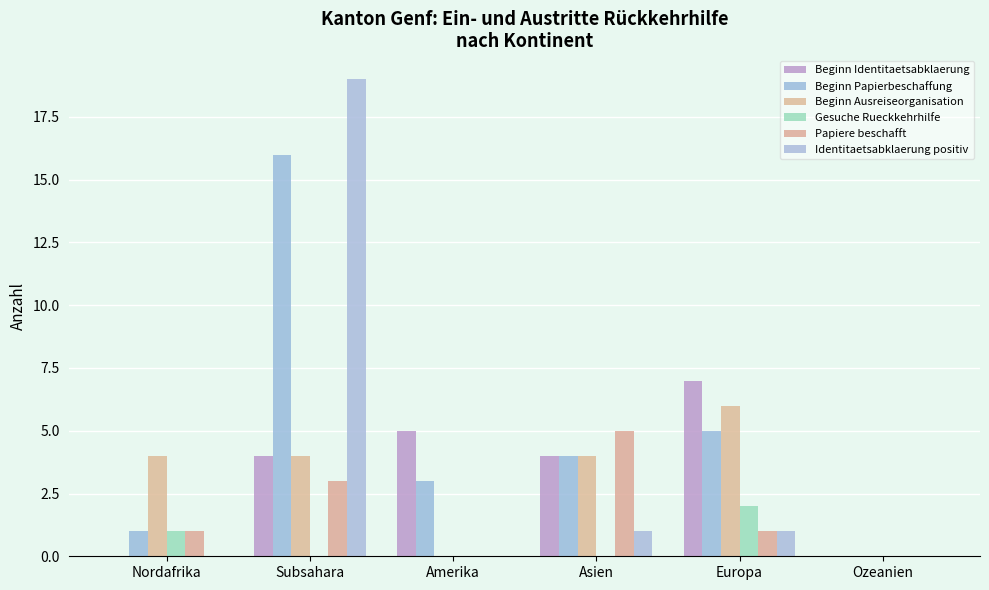

How many categories are shown in the chart?

6